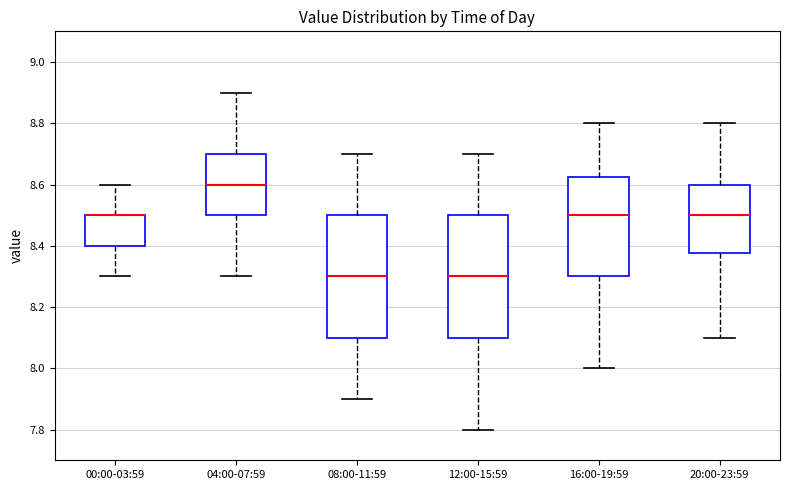

Reading left to right, read every box against the y-axis: the position of its median line, the range the box covers, and the ends of its whiskers. The values are not printed on the chart, so give them approximately, as read against the axis.

00:00-03:59: median 8.50 (drawn on the box's upper edge), box 8.40 to 8.50, whiskers 8.30 to 8.60
04:00-07:59: median 8.60, box 8.50 to 8.70, whiskers 8.30 to 8.90
08:00-11:59: median 8.30, box 8.10 to 8.50, whiskers 7.90 to 8.70
12:00-15:59: median 8.30, box 8.10 to 8.50, whiskers 7.80 to 8.70
16:00-19:59: median 8.50, box 8.30 to 8.62, whiskers 8.00 to 8.80
20:00-23:59: median 8.50, box 8.38 to 8.60, whiskers 8.10 to 8.80